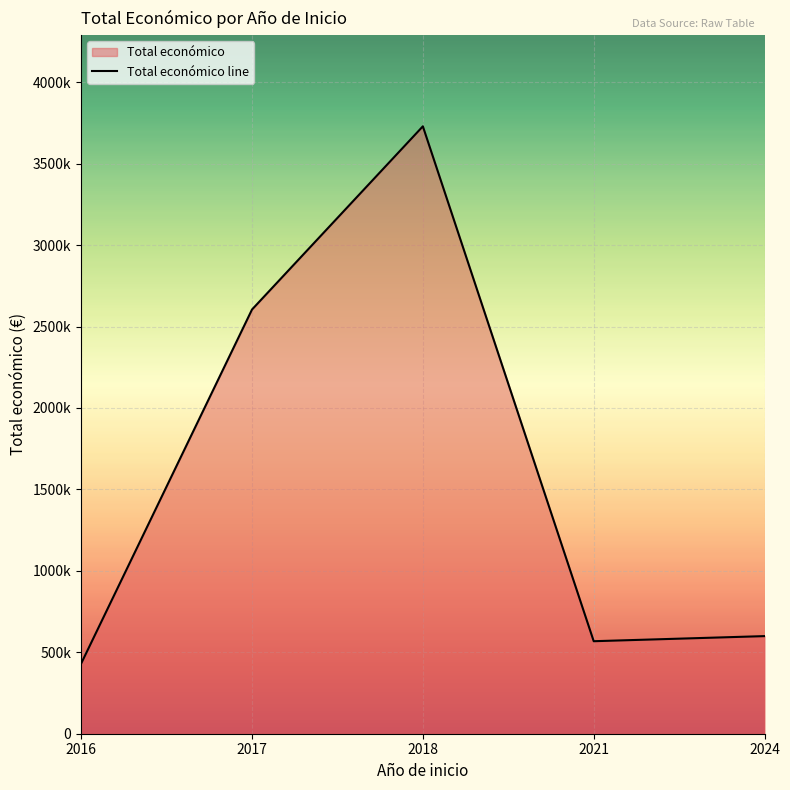

What is the change in value from 2017 to 2018?

+1124715